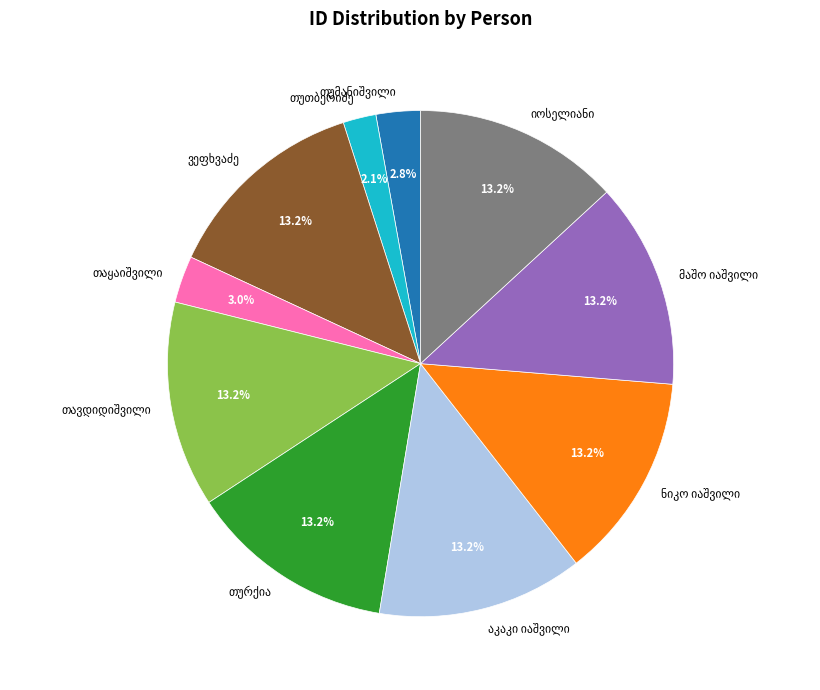

Is there any slice that represents more than half of the pie?

No